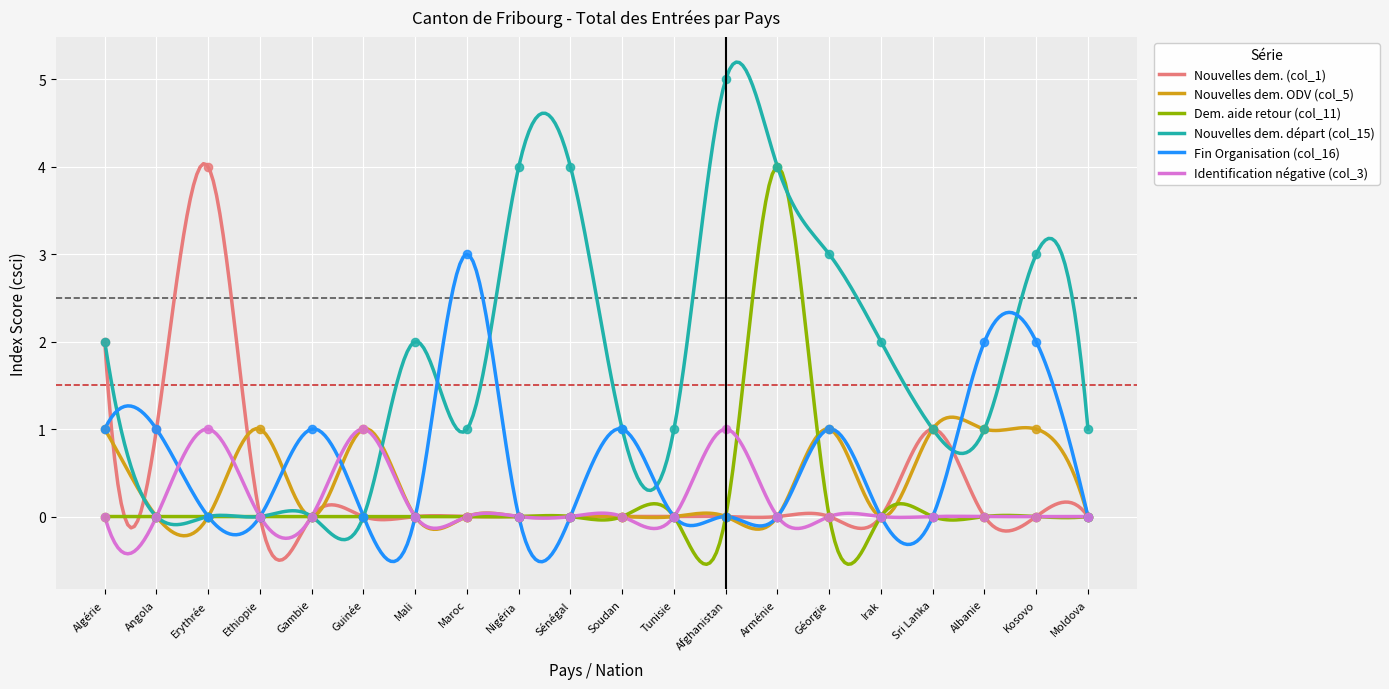

What are all the series names shown in the legend?

Nouvelles dem. (col_1), Nouvelles dem. ODV (col_5), Dem. aide retour (col_11), Nouvelles dem. départ (col_15), Fin Organisation (col_16), Identification négative (col_3)